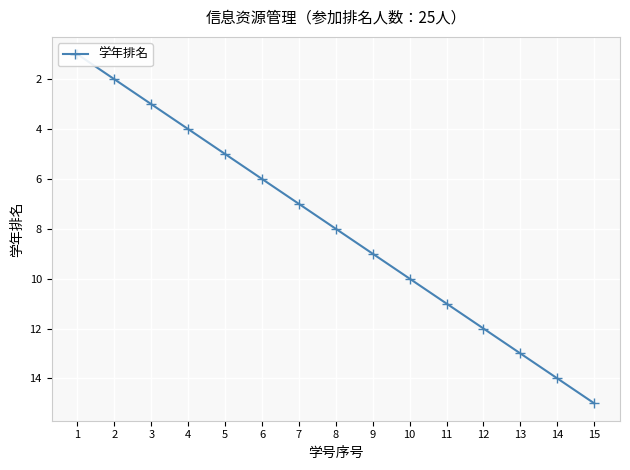

At which category does the chart reach its peak across all series?

15